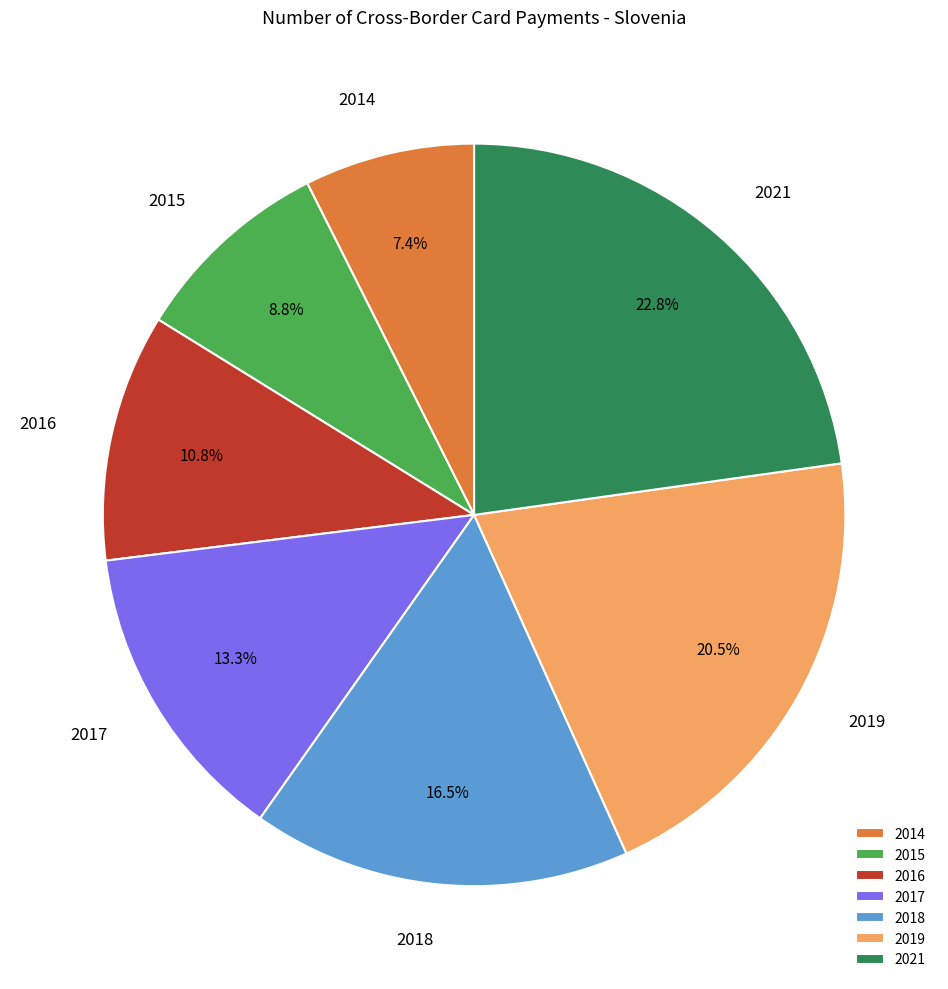

True or false: 2016 accounts for 11% of the total.

True